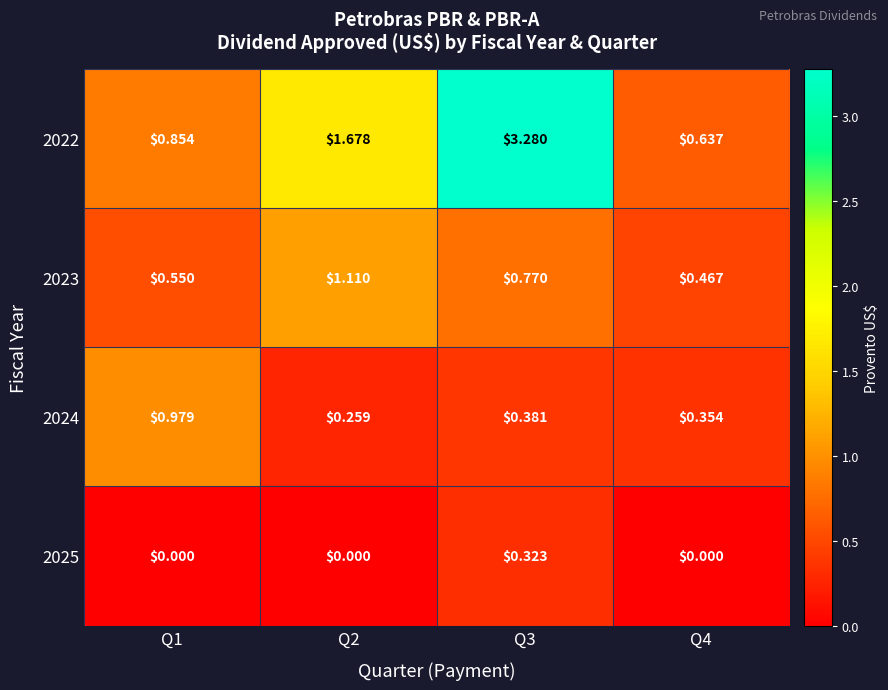

Is the value of 2024 at Q1 greater than the value of 2025 at Q4?

Yes